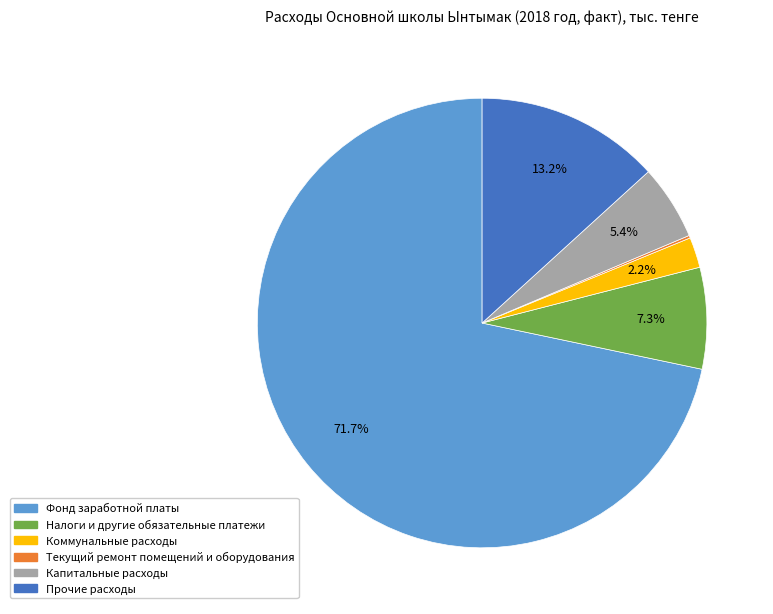

Is Прочие расходы the majority of the pie?

No